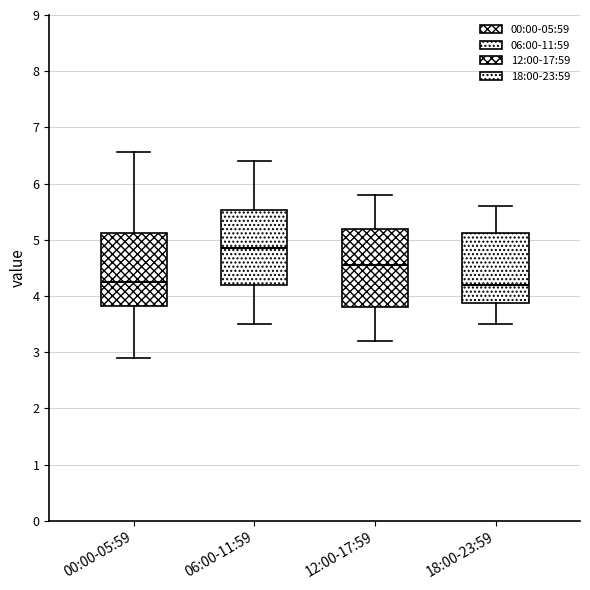

Which box has the highest median line?

06:00-11:59